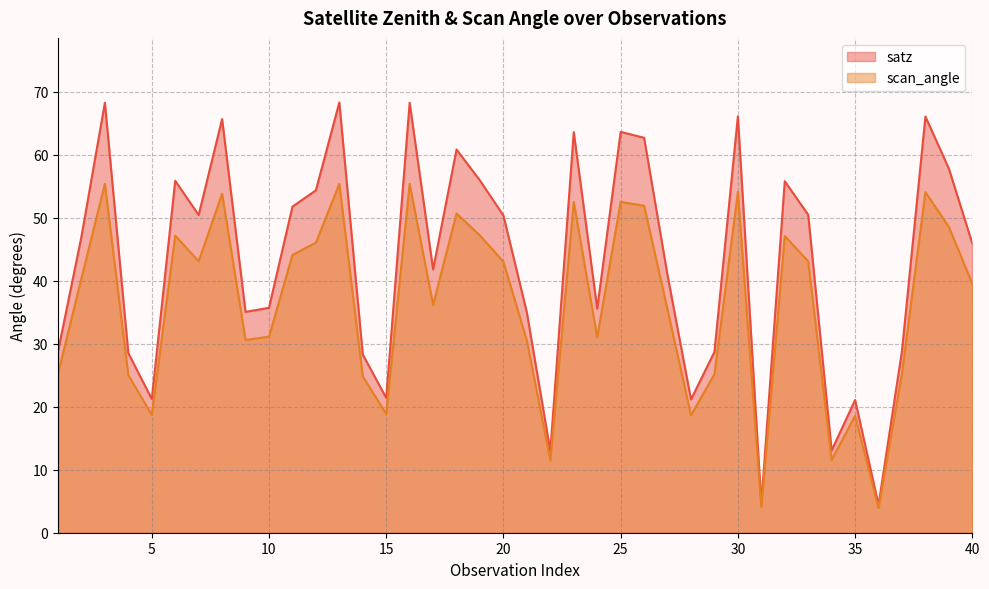

What is the total value across all series at 35?

39.7